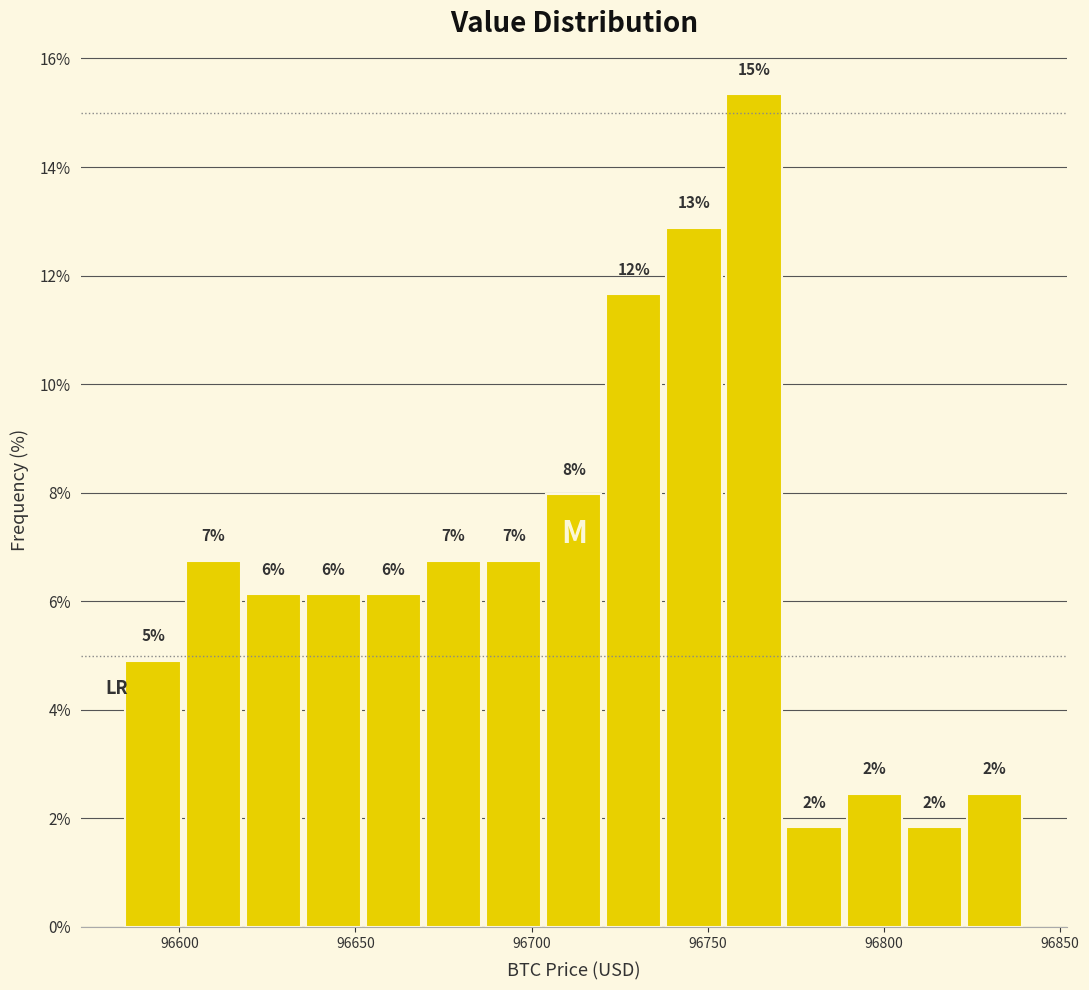

Read against the x-axis, roughly where is the centre of the tallest bar?

96765